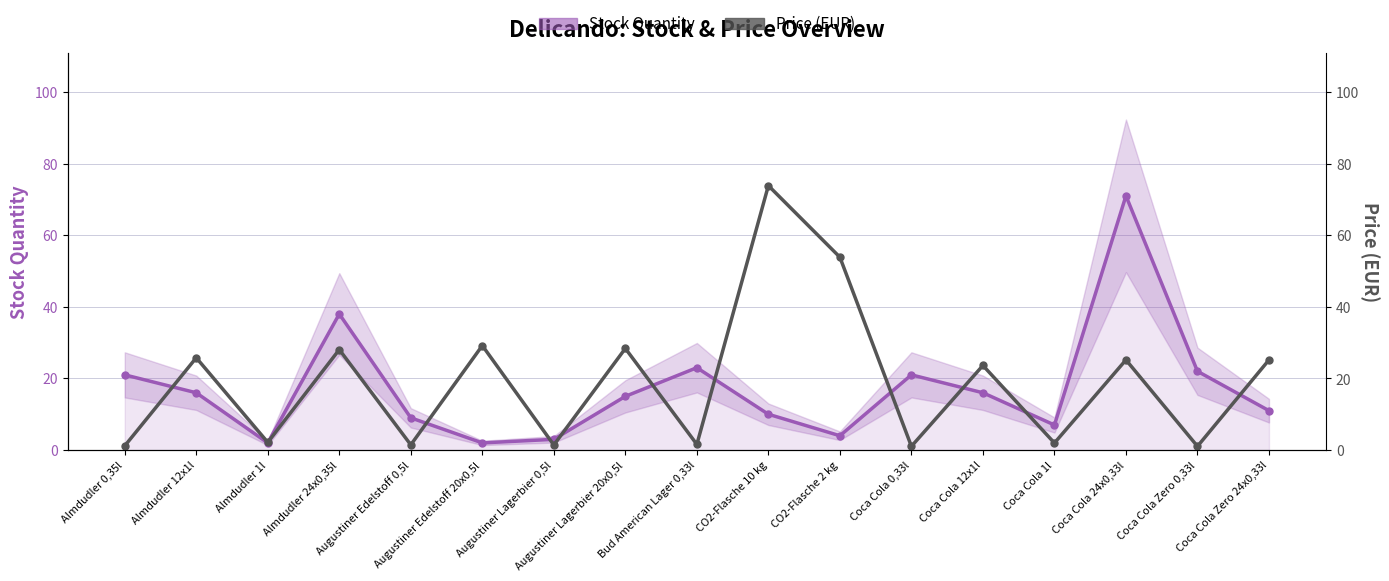

List the labels in order of Stock Quantity value, smallest first.

Almdudler 1l, Augustiner Edelstoff 20x0,5l, Augustiner Lagerbier 0,5l, CO2-Flasche 2 kg, Coca Cola 1l, Augustiner Edelstoff 0,5l, CO2-Flasche 10 kg, Coca Cola Zero 24x0,33l, Augustiner Lagerbier 20x0,5l, Almdudler 12x1l, Coca Cola 12x1l, Almdudler 0,35l, Coca Cola 0,33l, Coca Cola Zero 0,33l, Bud American Lager 0,33l, Almdudler 24x0,35l, Coca Cola 24x0,33l